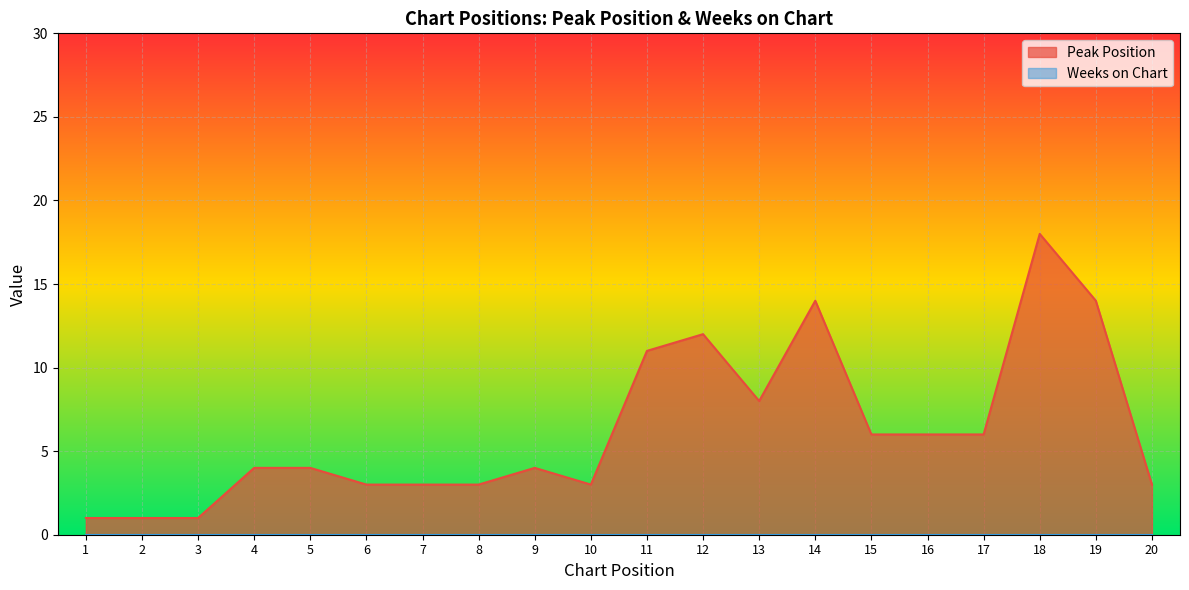

Reading right to left, extract all data points from this chart.

3	14	18	6	6	6	14	8	12	11	3	4	3	3	3	4	4	1	1	1